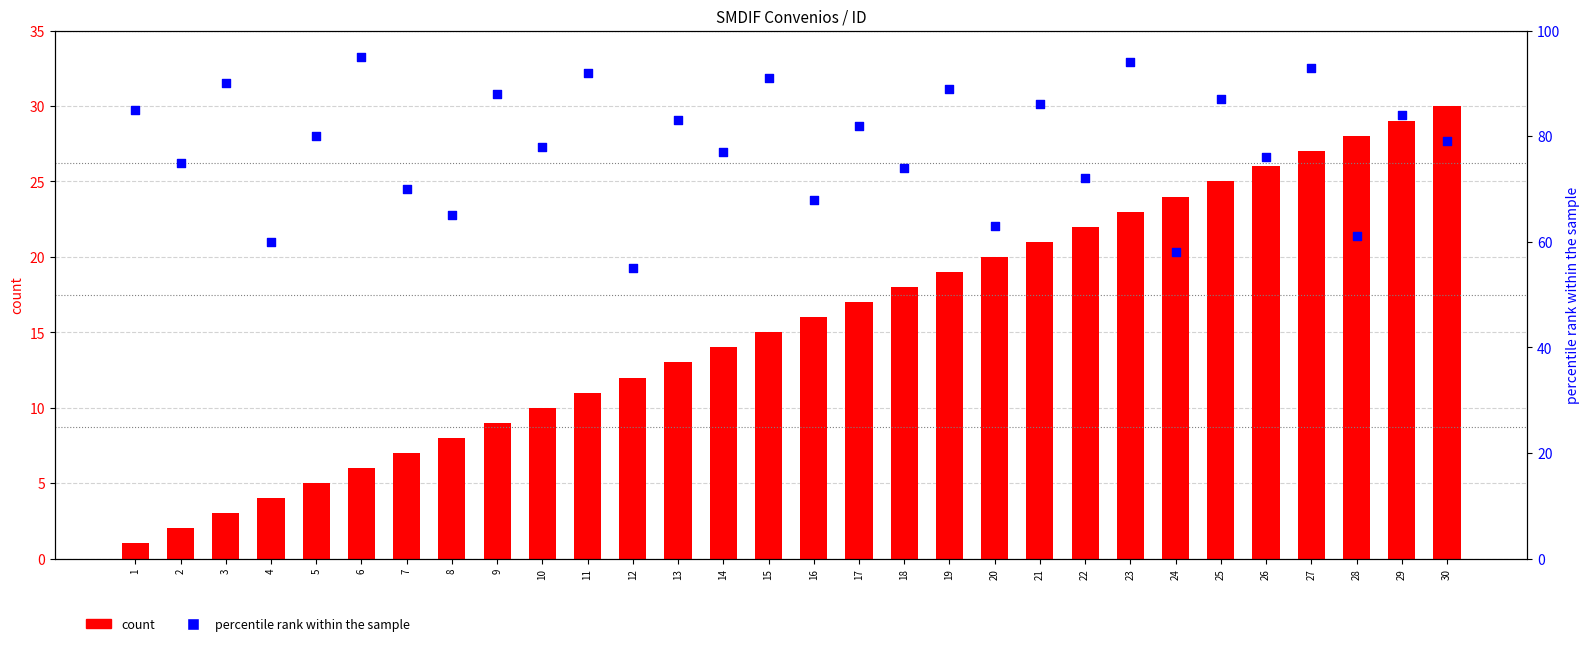

Which series has the largest Y range (max minus min)?

percentile rank within the sample